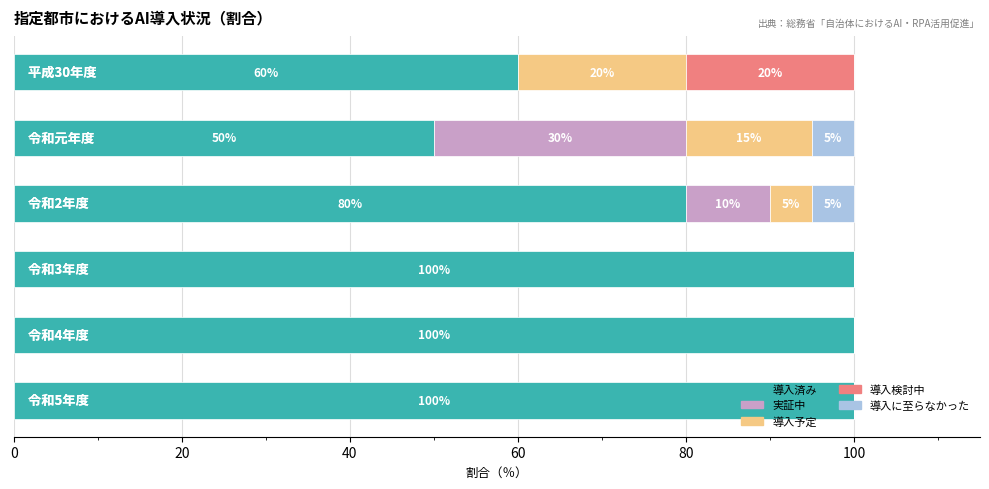

What is the highest value of the 導入済み series?

100